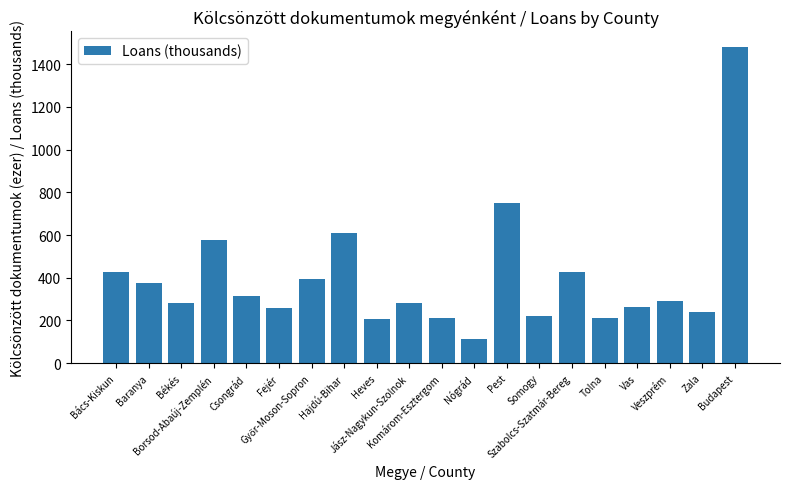

Which has a higher value, Borsod-Abaúj-Zemplén or Békés?

Borsod-Abaúj-Zemplén